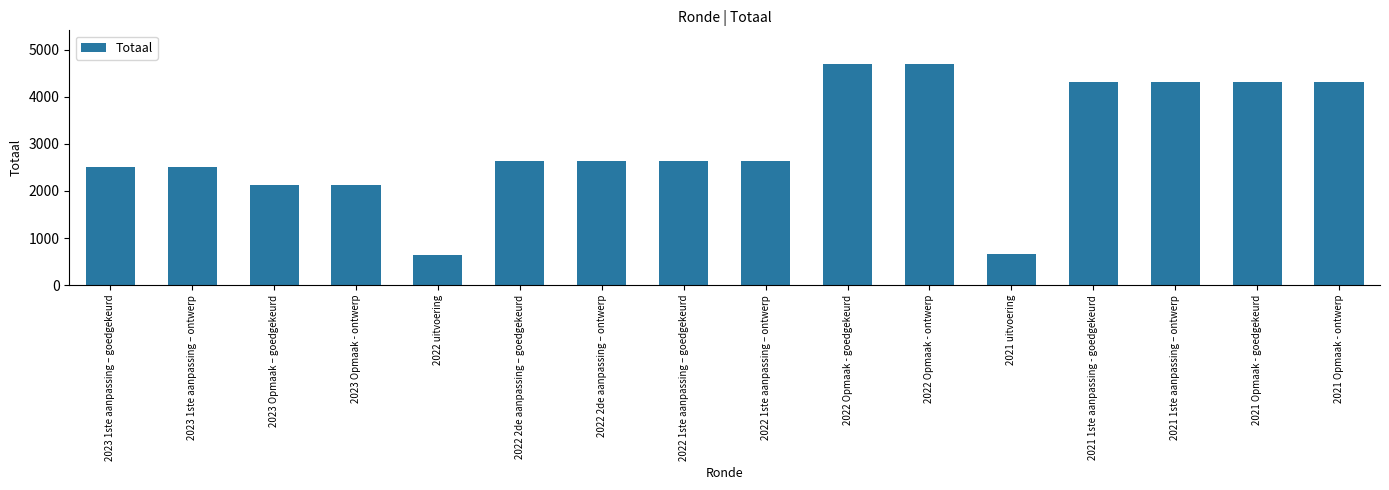

What is the value of the 5th bar from the left?

642